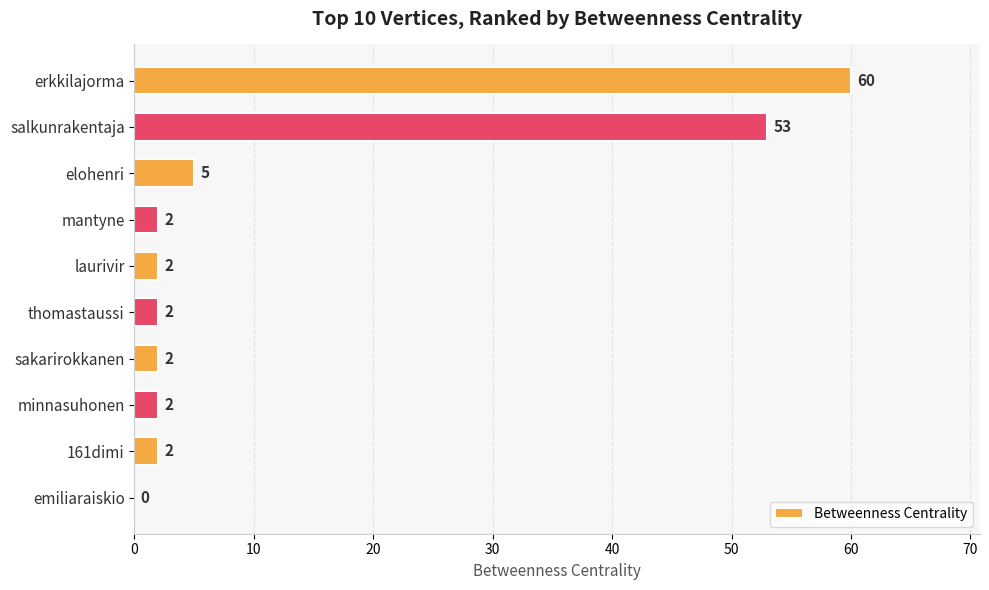

At which category does the chart reach its peak across all series?

erkkilajorma